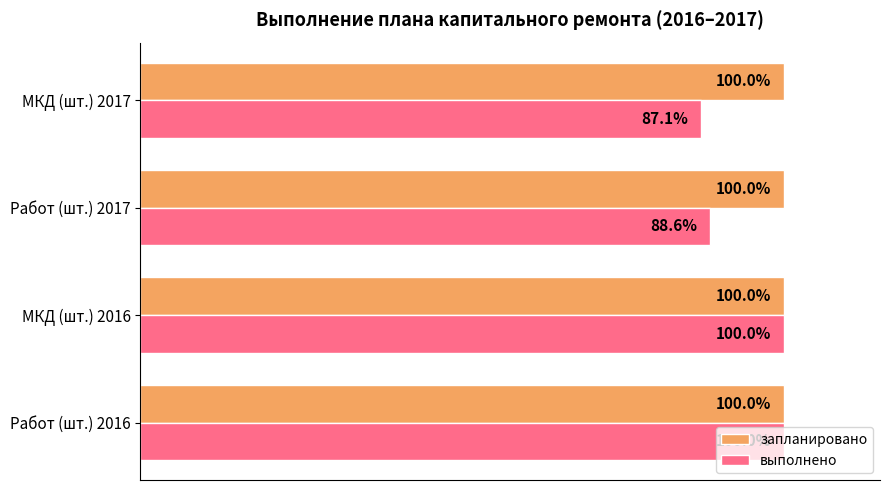

Which series has the largest total across all categories?

запланировано